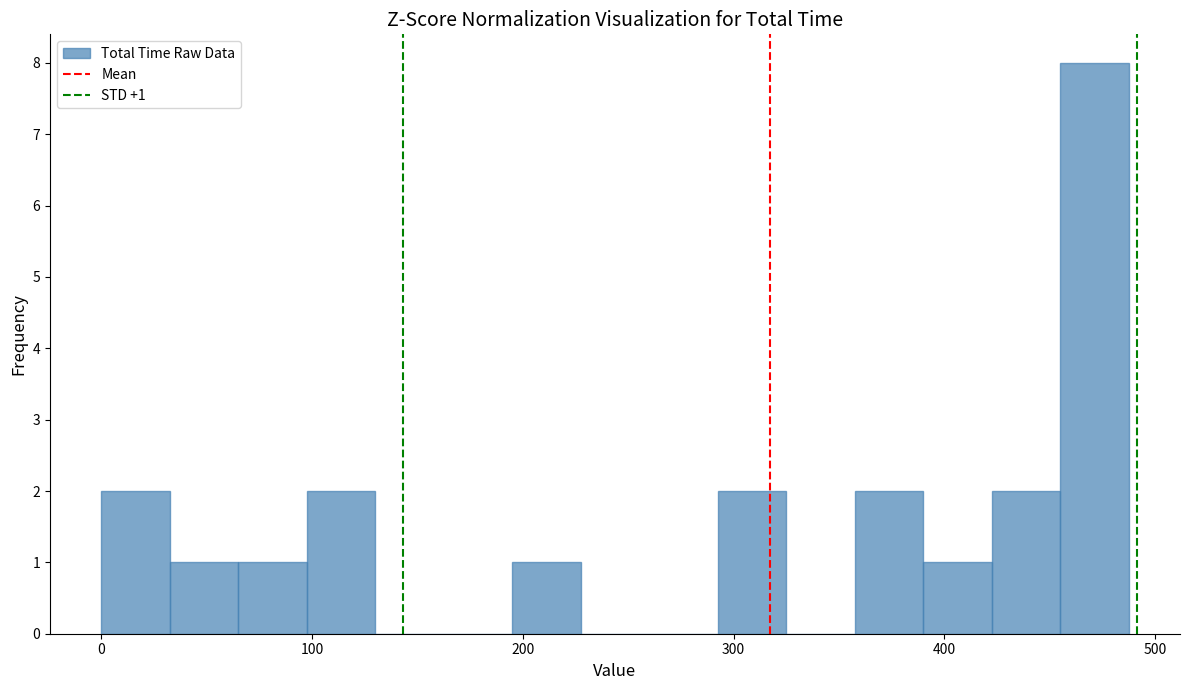

Read against the x-axis, roughly where is the centre of the tallest bar?

470